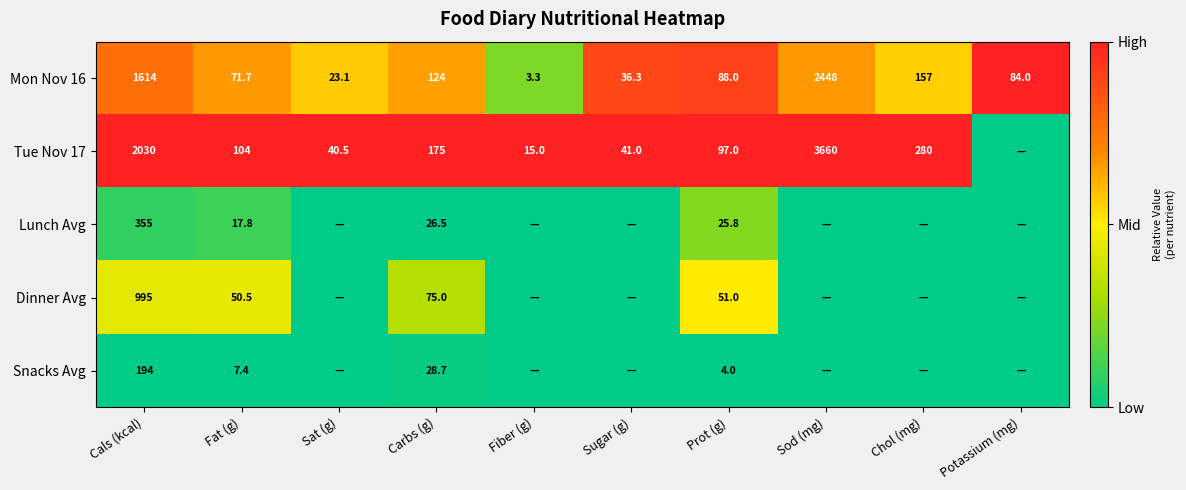

Which category has the highest value in the Mon Nov 16 series?

Sod (mg)